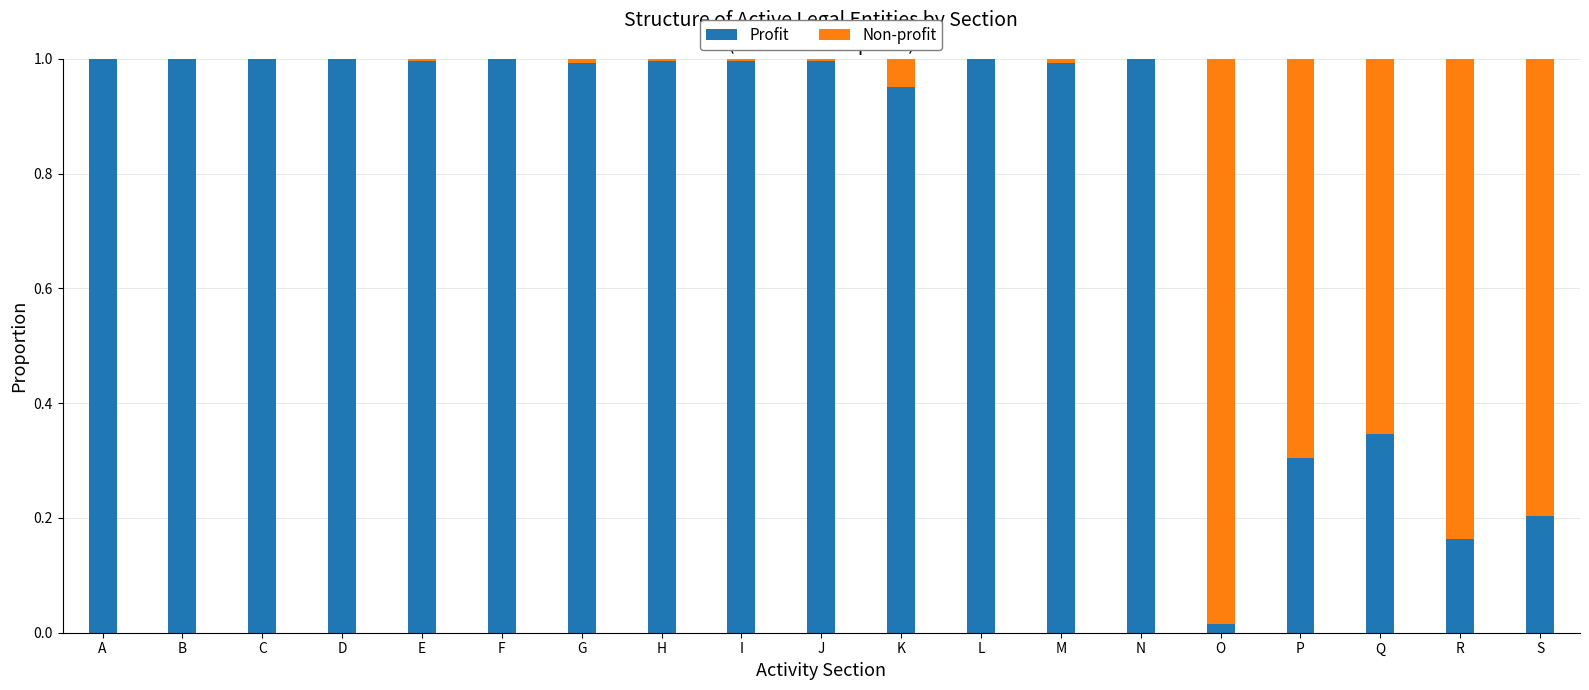

Does the chart contain stacked bars?

Yes